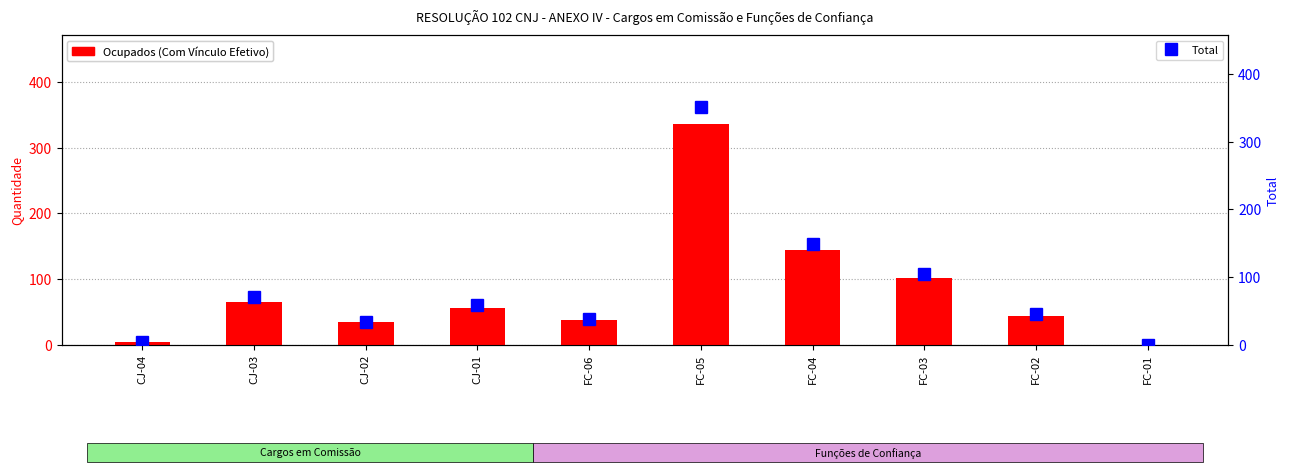

What is the value of the Ocupados (Com Vínculo Efetivo) bar at the 4th from the left?

55